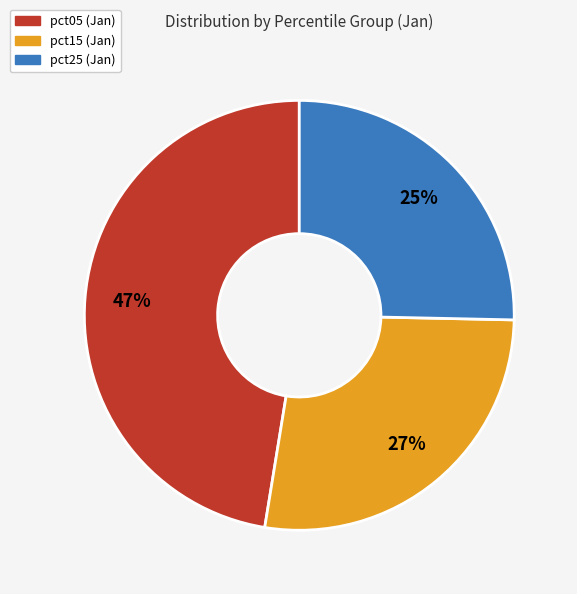

To the nearest percent, what is the difference between the largest and smallest slice percentages?

22%